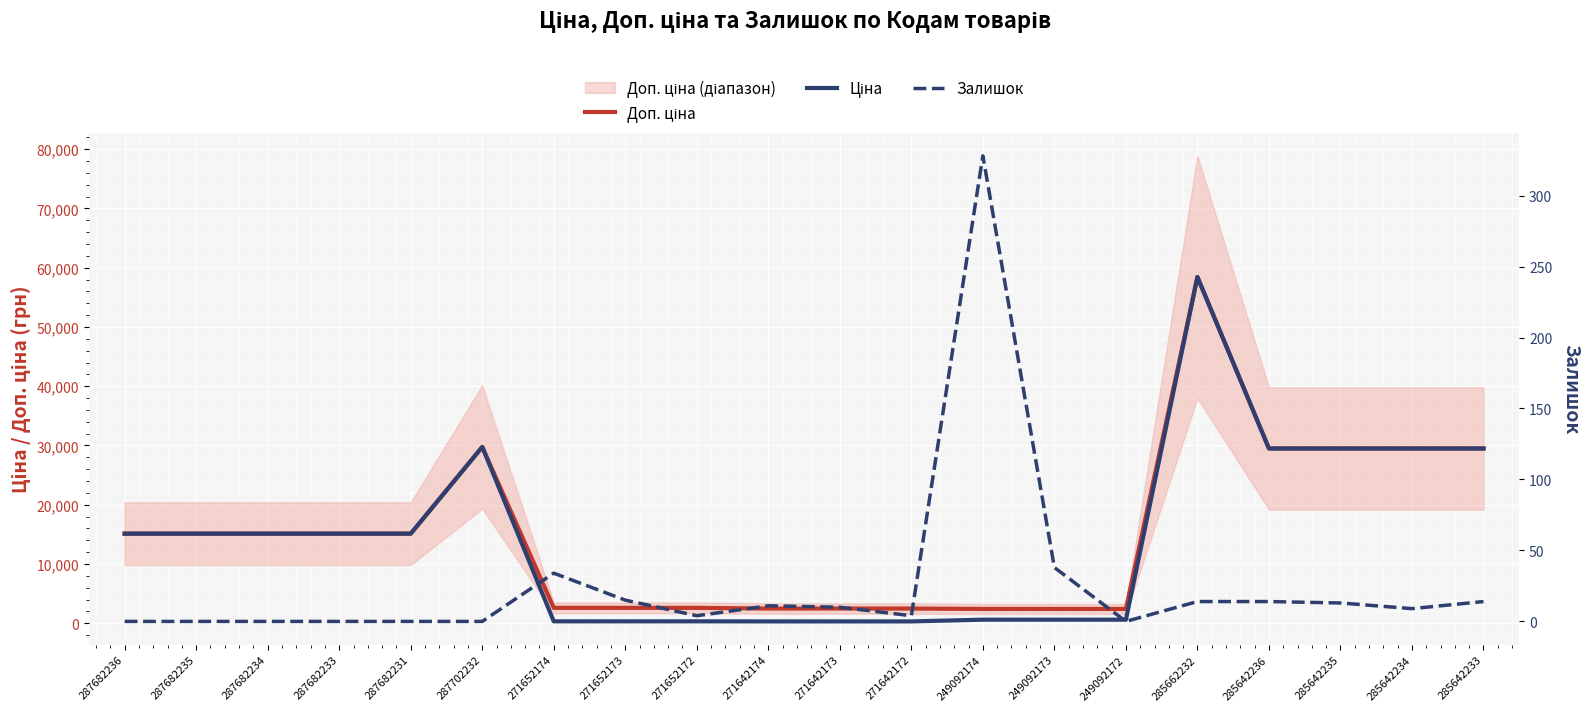

Where does the Доп. ціна series first go above 15120?

287702232